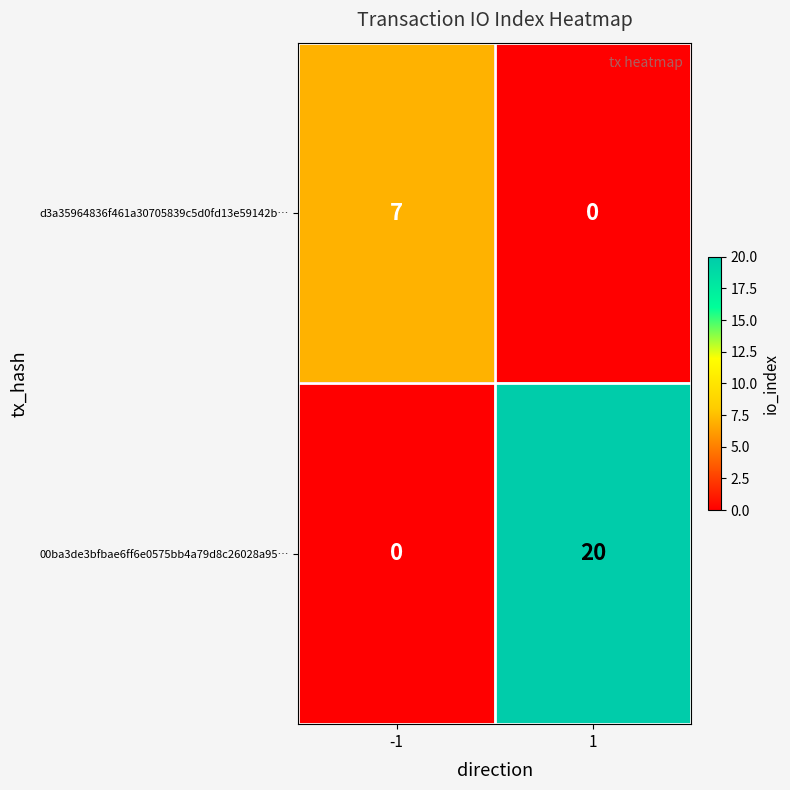

How many categories are shown in the chart?

2